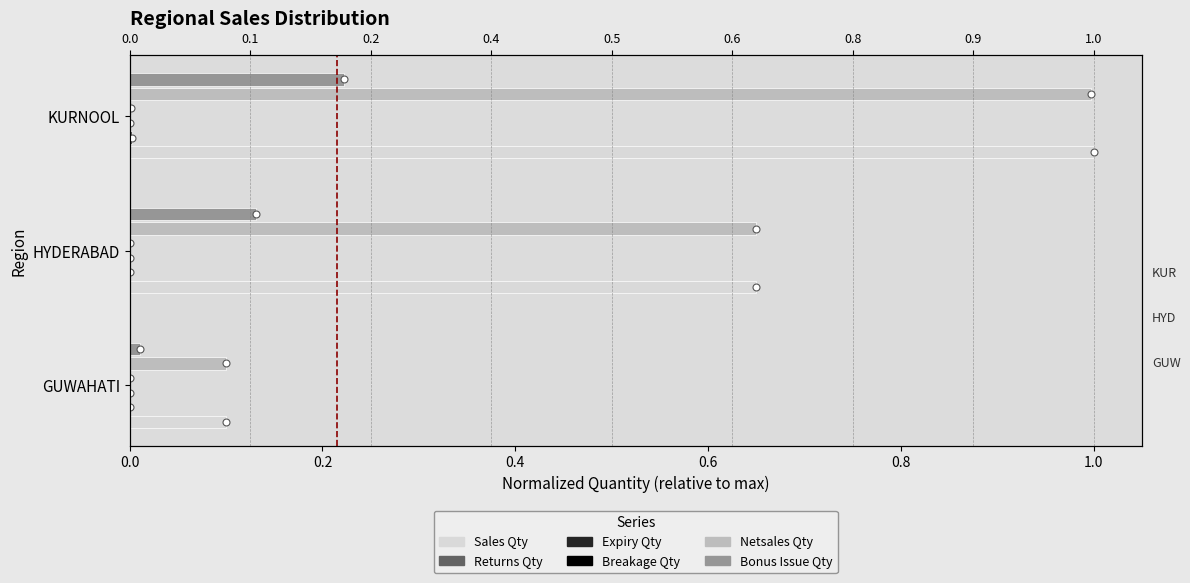

How many data points does each series have?

3